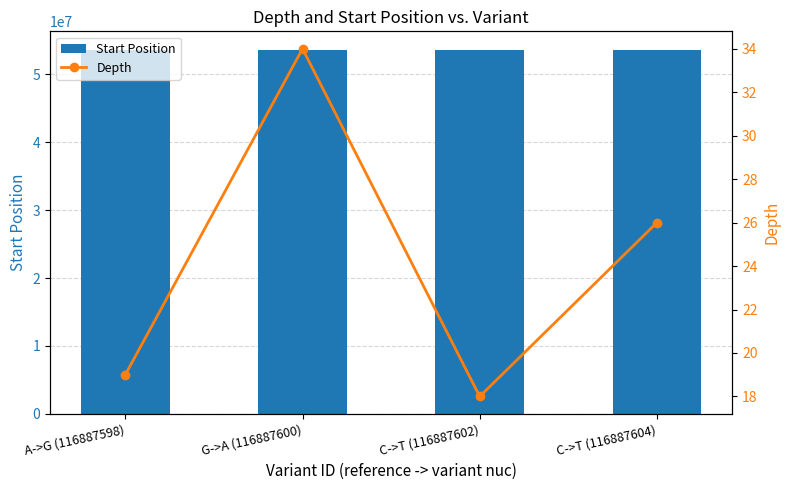

At A->G (116887598), list the series in order from smallest to largest.

Depth, Start Position